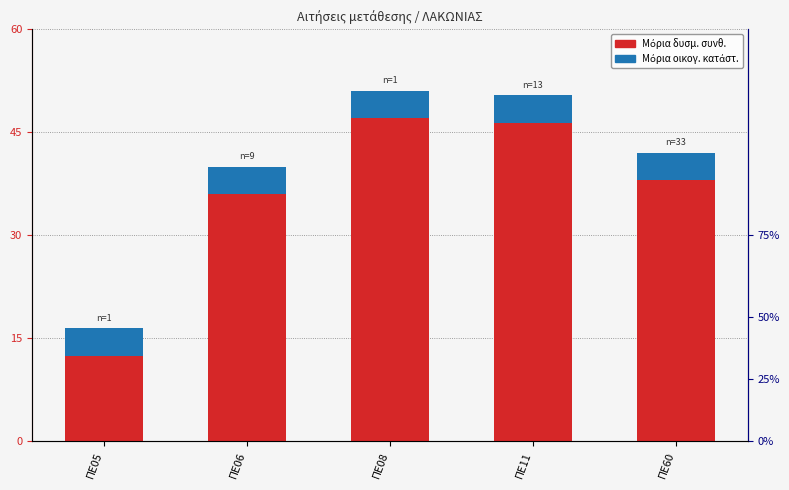

Reading left to right, what are all the values shown in this chart?

Μόρια δυσμ. συνθ.: ΠΕ05=12.5	ΠΕ06=36.0	ΠΕ08=47.0	ΠΕ11=46.4	ΠΕ60=38.0
Μόρια οικογ. κατάστ.: ΠΕ05=4.0	ΠΕ06=4.0	ΠΕ08=4.0	ΠΕ11=4.0	ΠΕ60=4.0